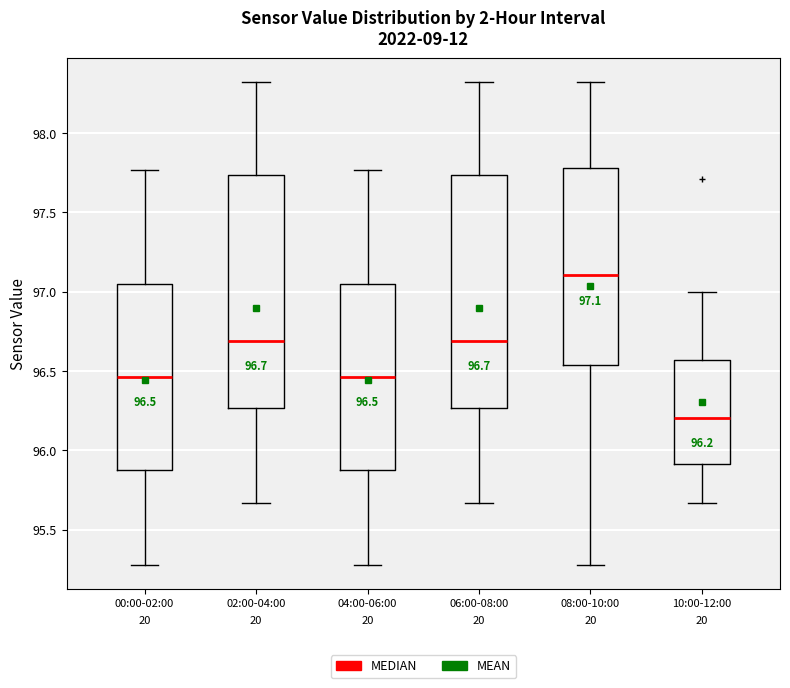

Which box has the highest median line?

08:00-10:00